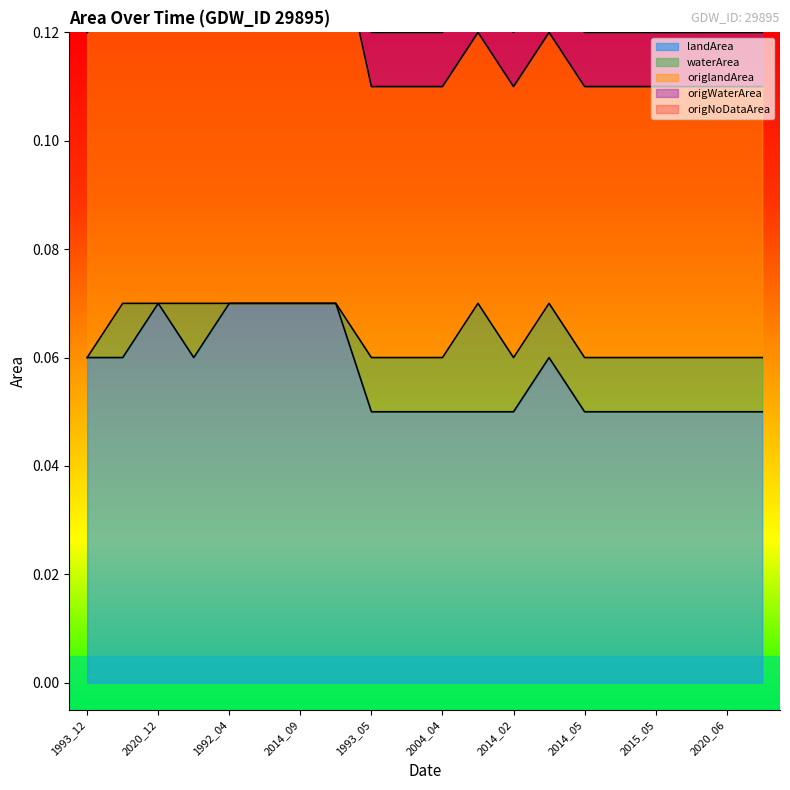

What is the sum of all waterArea values?

0.1